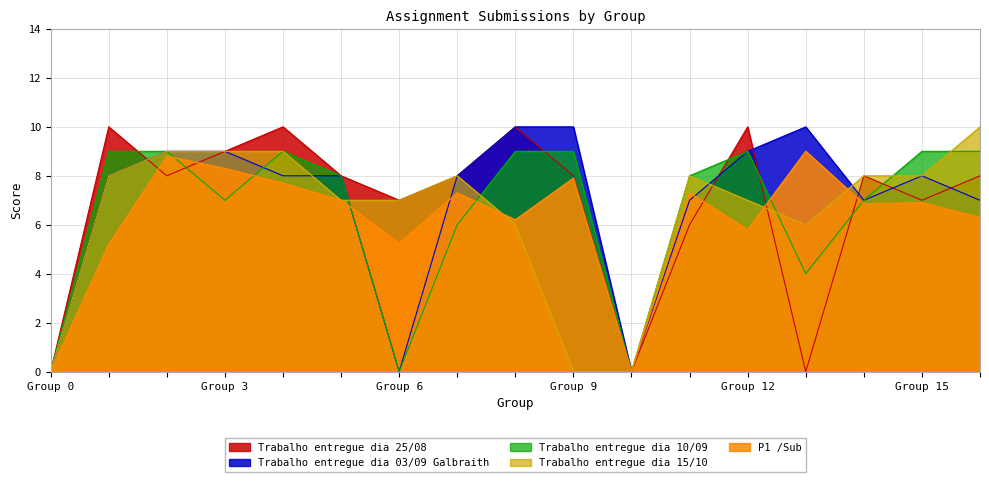

In Trabalho entregue dia 25/08, how many points are higher than both neighbors (excluding endpoints)?

5